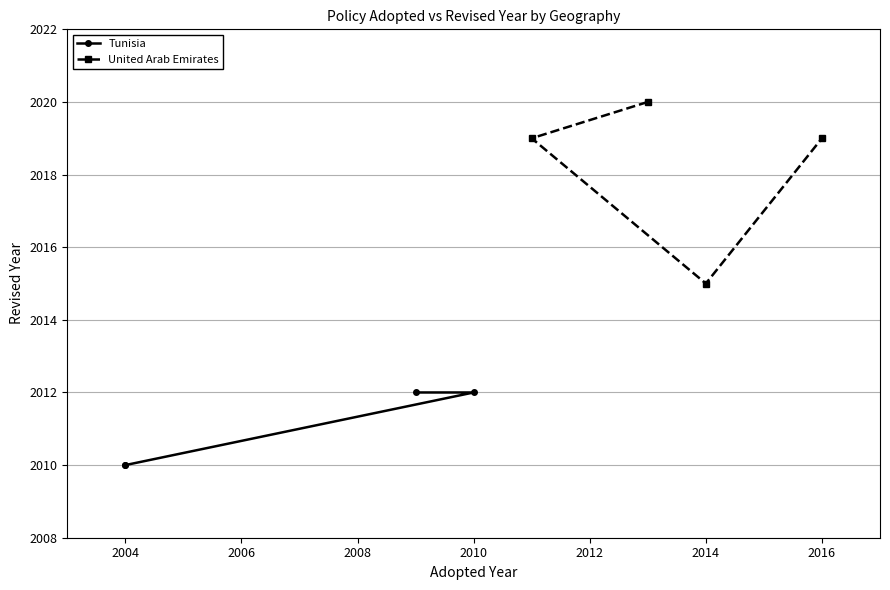

Which category has the lowest value in the United Arab Emirates series?

2014